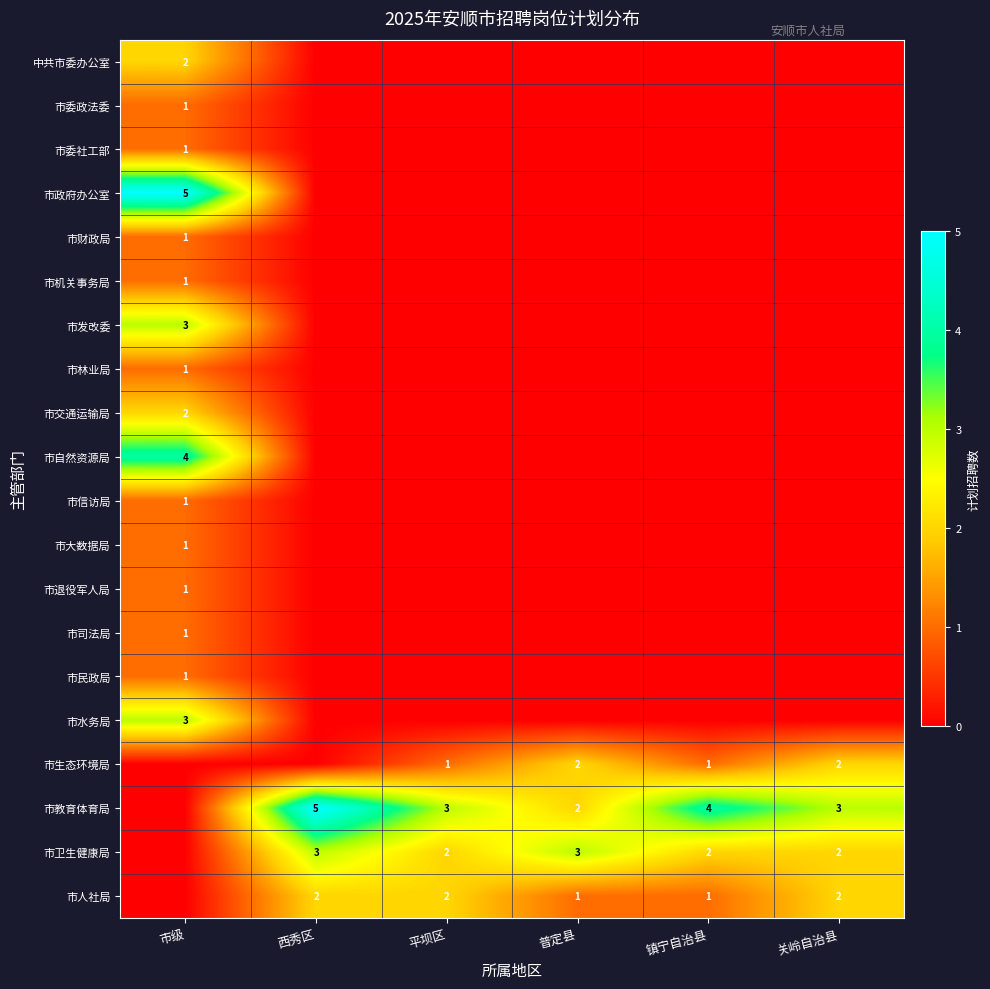

True or false: 市政府办公室 has a value of 5 at 市级.

True